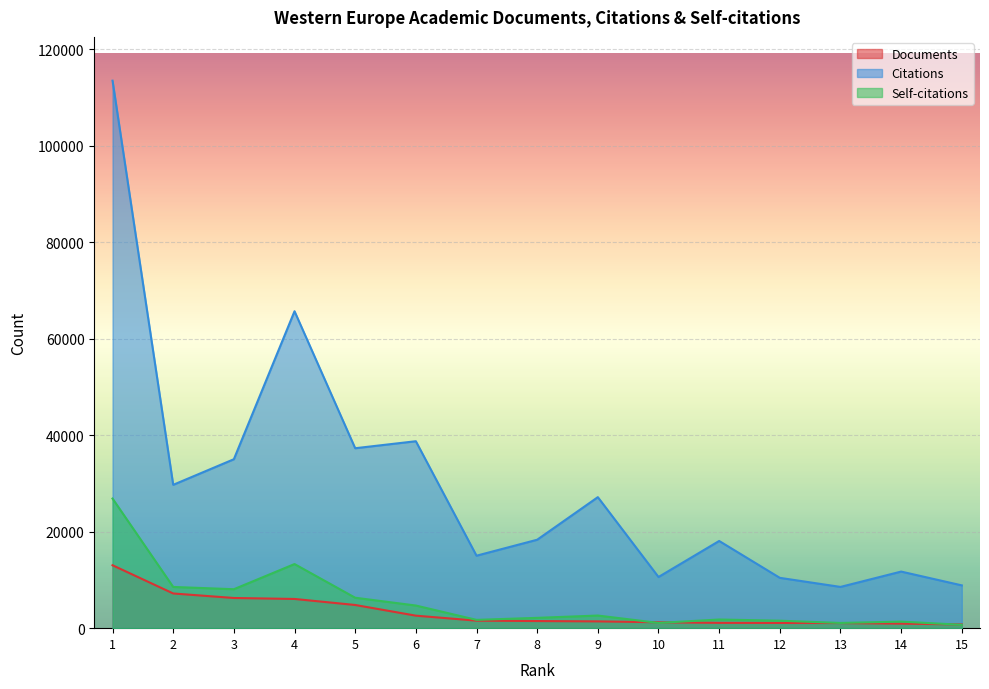

What is the difference between the maximum and second lowest values in the Citations series?

104569